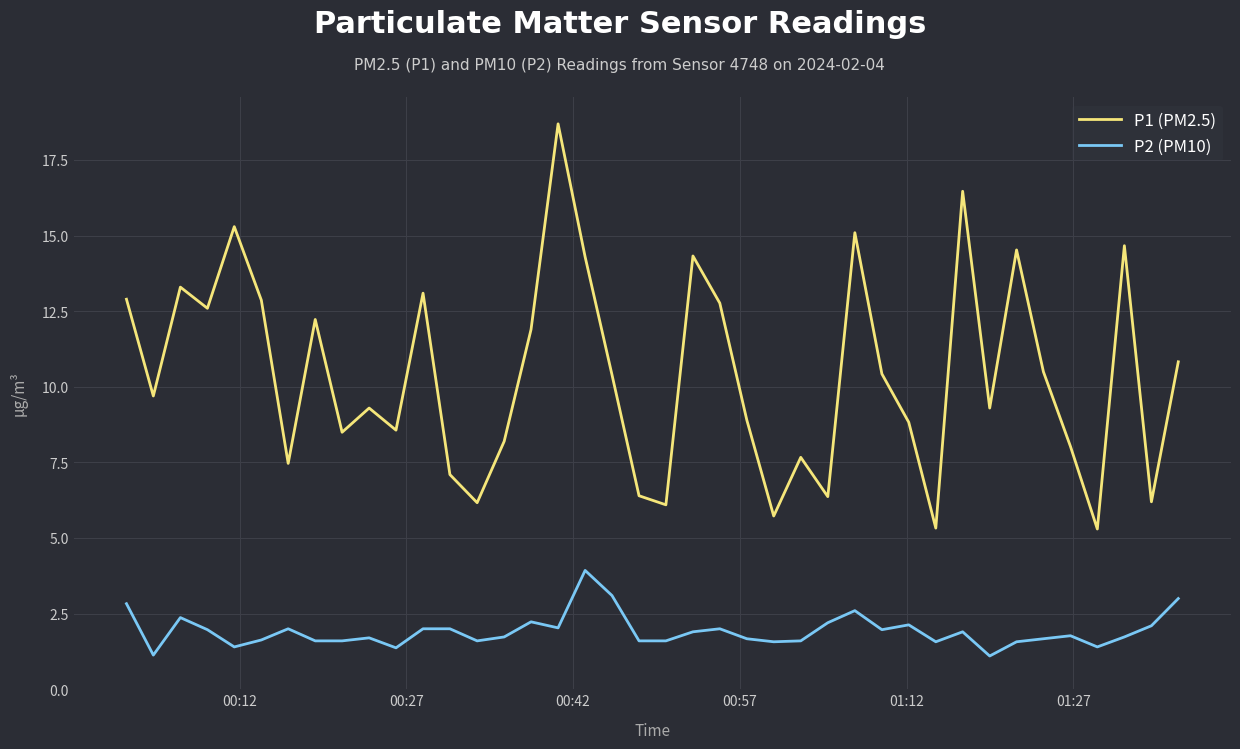

Rank the series by their average value, from lowest to highest.

P2 (PM10), P1 (PM2.5)